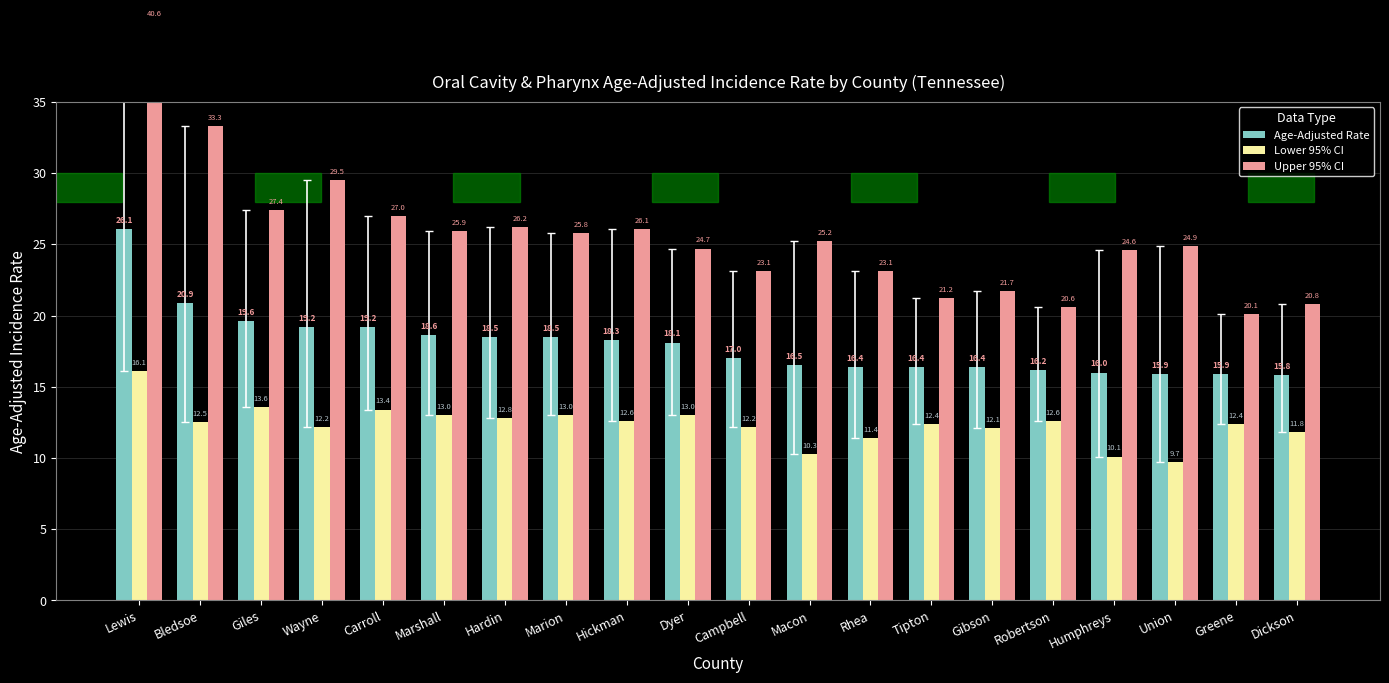

What is the label of the 10th bar from the right?

Campbell